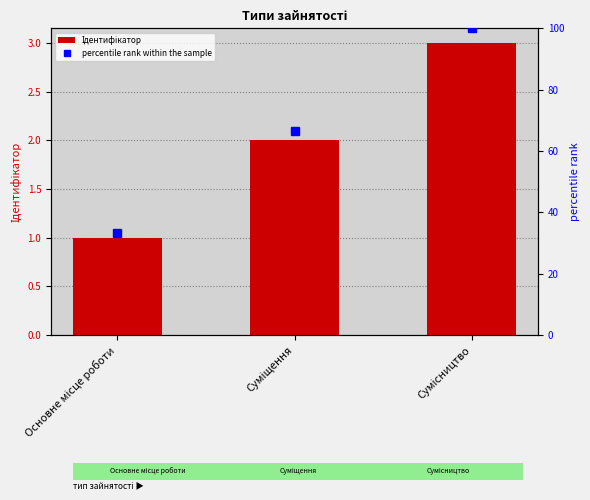

Is the value of percentile rank within the sample at Основне місце роботи greater than the value of Ідентифікатор at Суміщення?

Yes